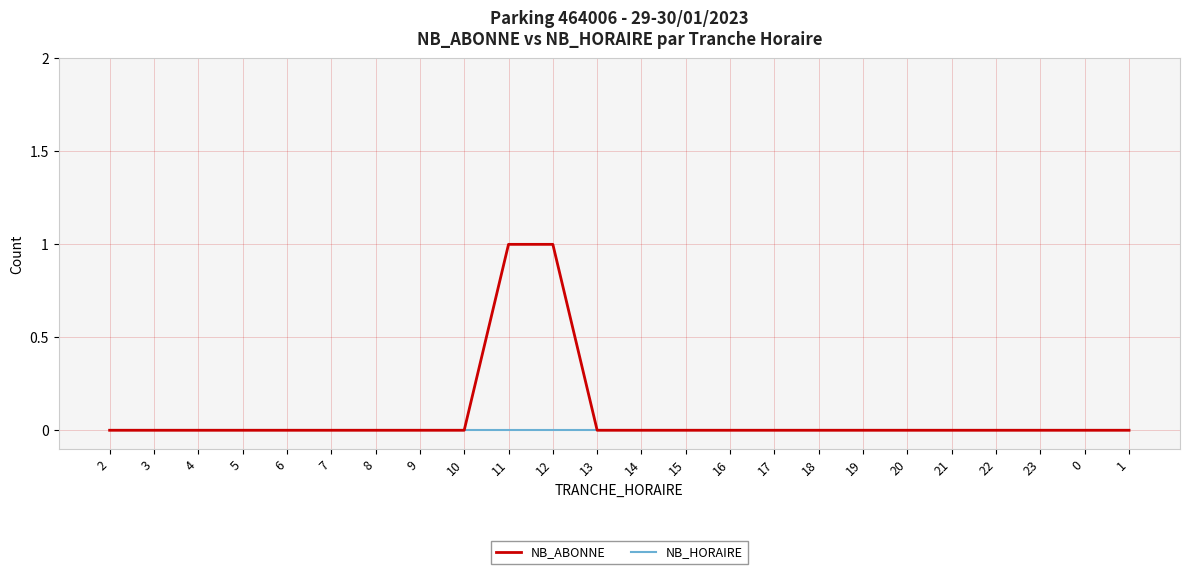

Is it true that NB_HORAIRE equals 0 at 11?

True